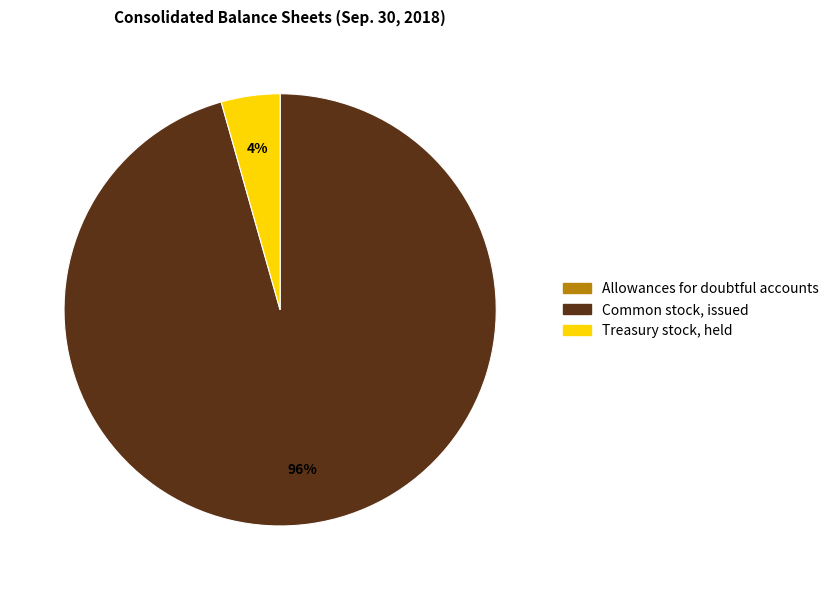

Between Common stock, issued and Treasury stock, held, which is larger?

Common stock, issued